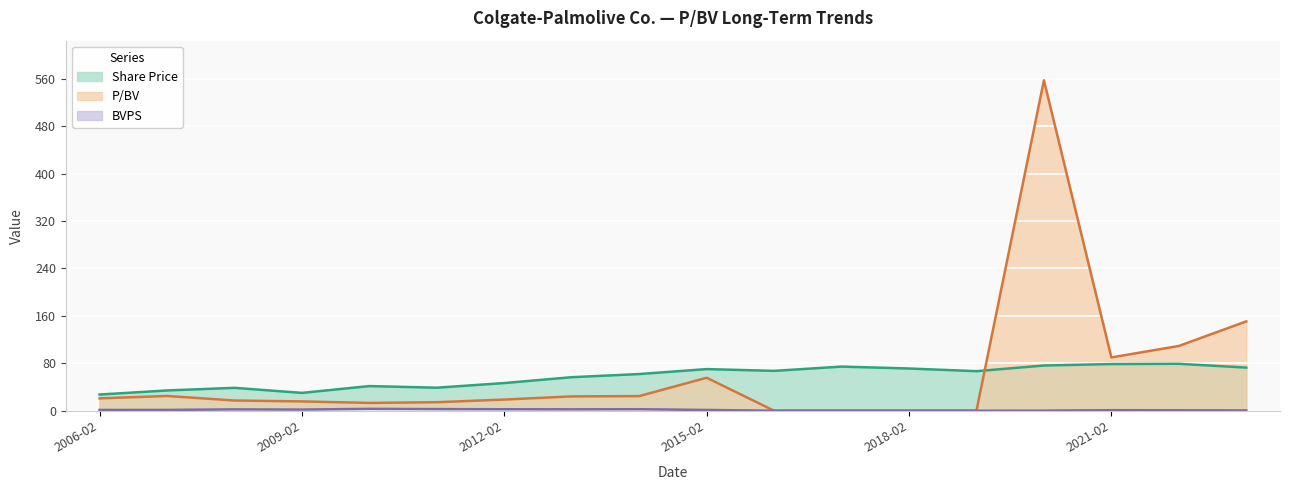

After their last crossing, which series has the higher values: Share Price or P/BV?

P/BV